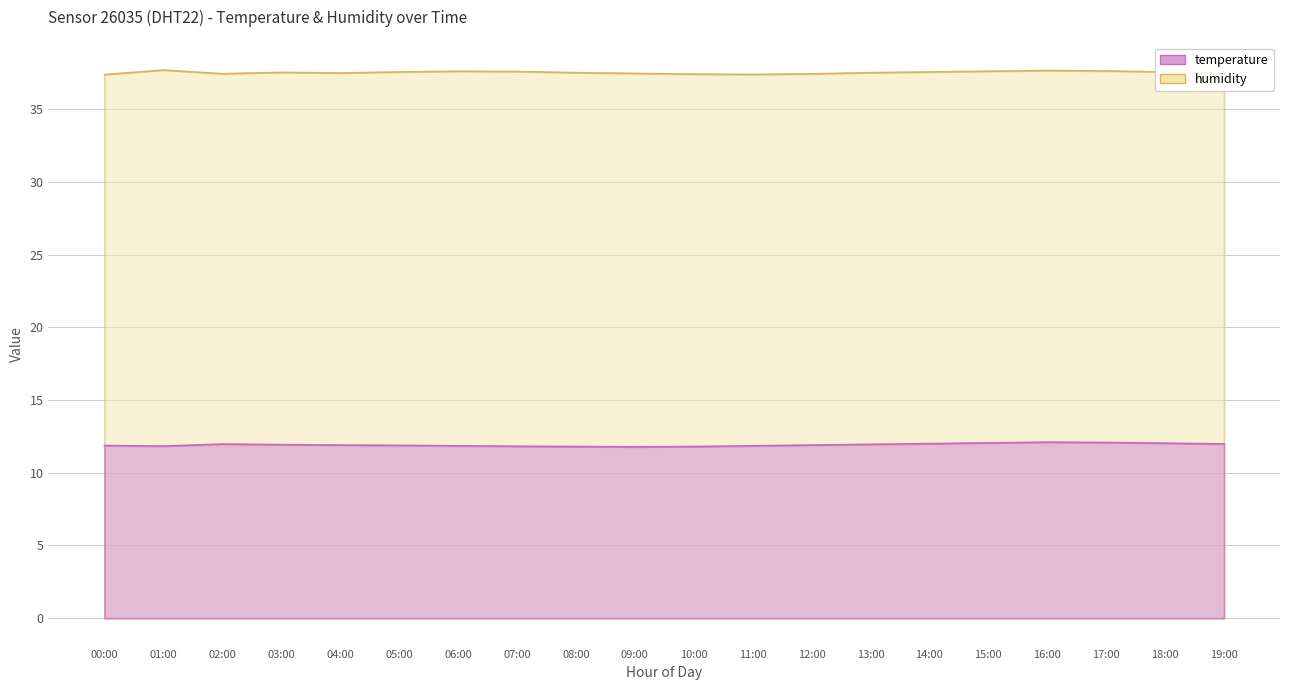

Which label corresponds to the largest value in the chart?

01:00